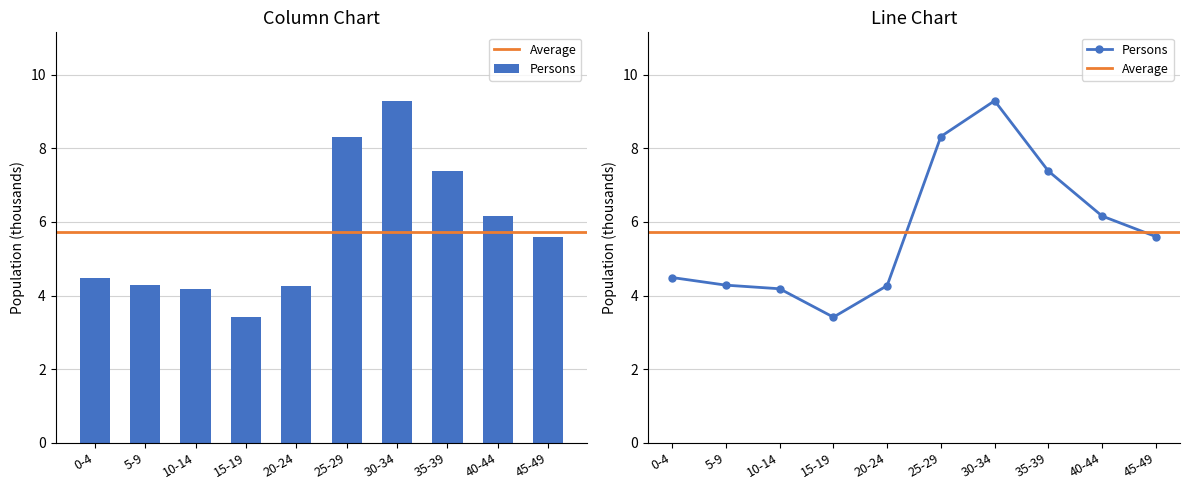

How many values in the Males series exceed 5?

5